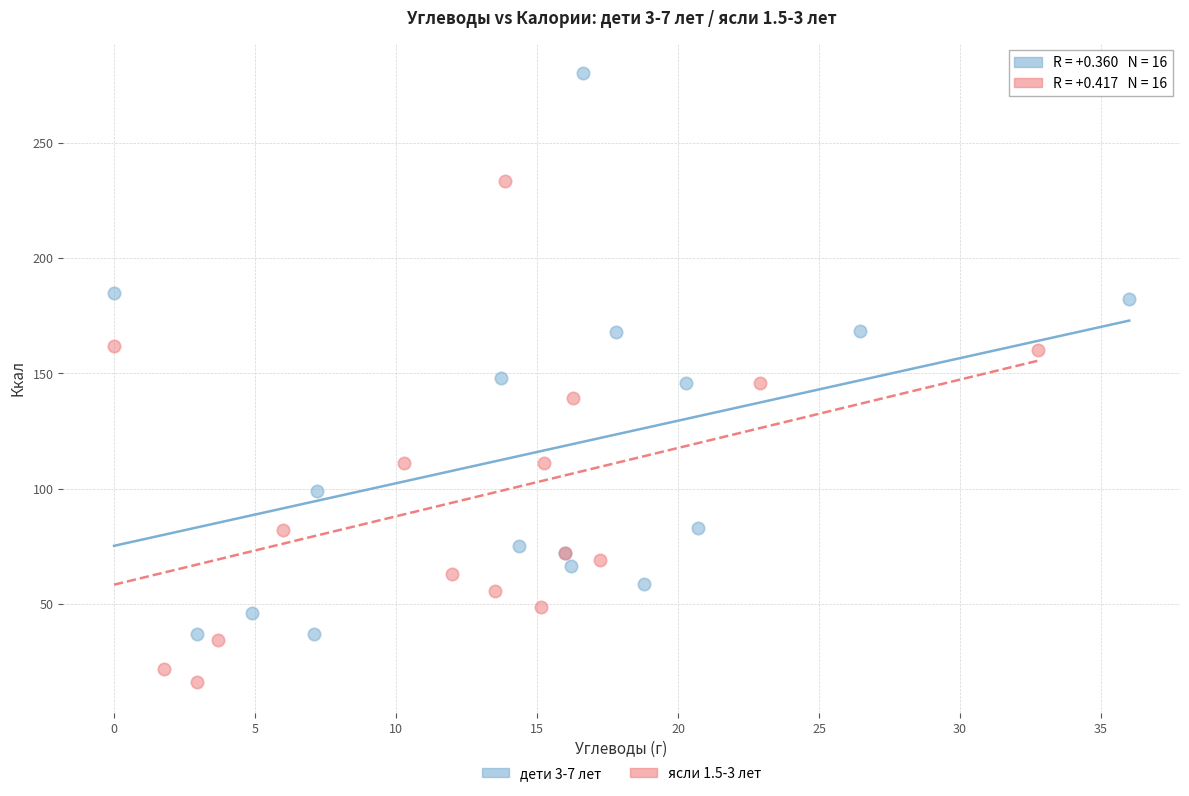

Which series contains the lowest Y value?

ясли 1.5-3 лет